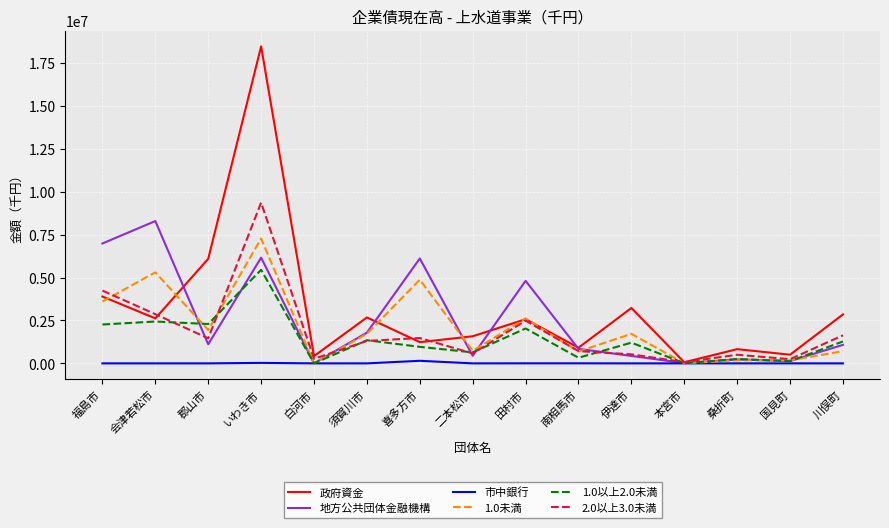

At which category is the sum across all series the highest?

いわき市